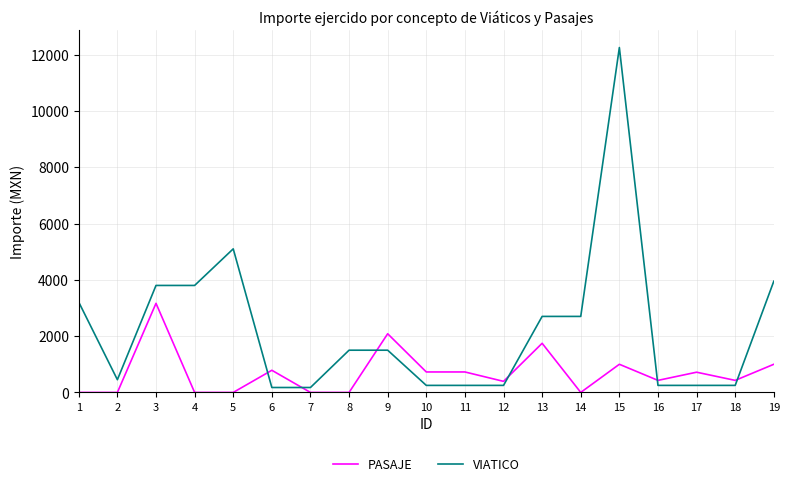

Rank the series by their maximum value, from lowest to highest.

PASAJE, VIATICO